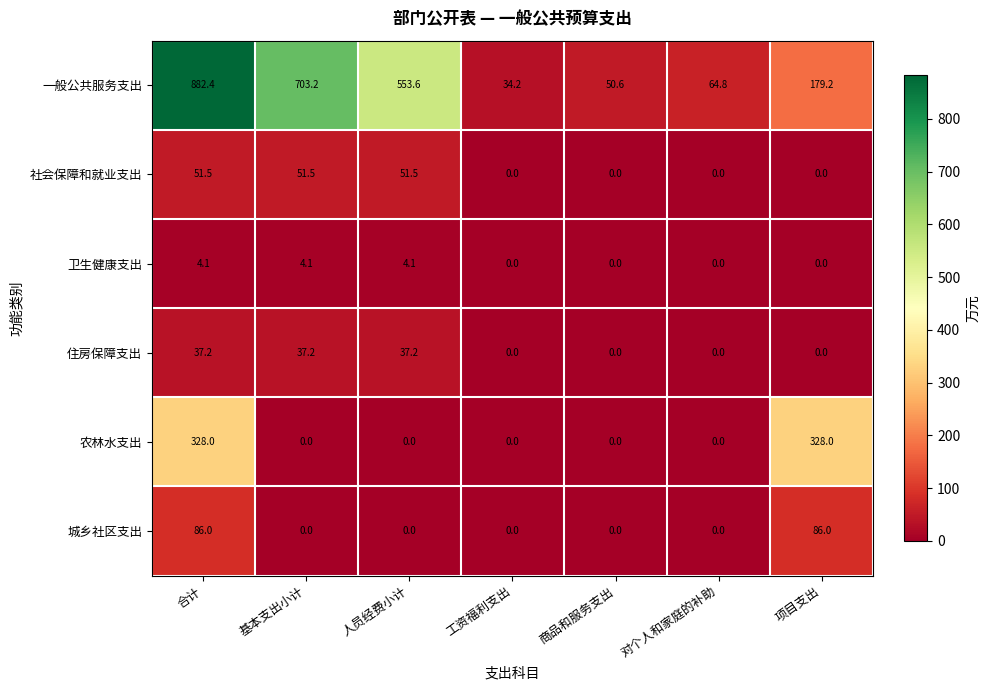

What is the difference between the maximum and second lowest values in the 卫生健康支出 series?

4.1